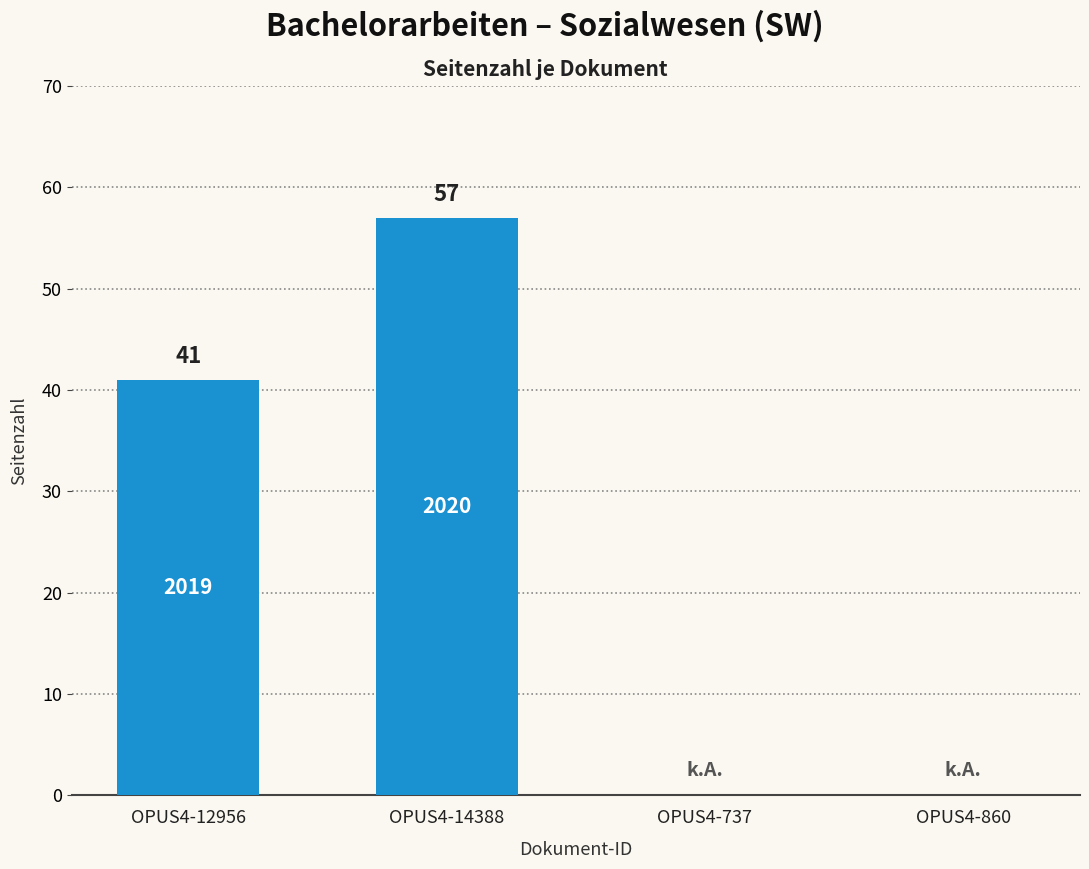

The value at OPUS4-12956 is 41. True or false?

True